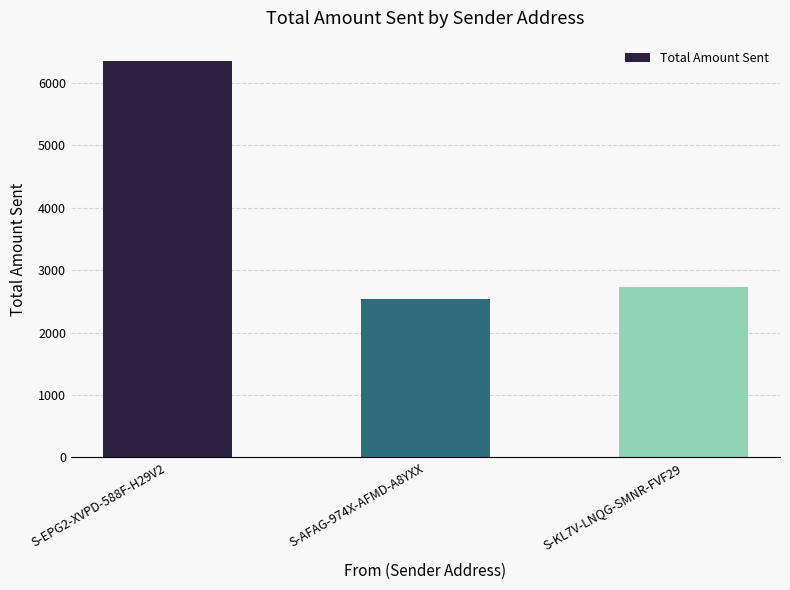

List the labels in order of value, smallest first.

S-AFAG-974X-AFMD-A8YXX, S-KL7V-LNQG-SMNR-FVF29, S-EPG2-XVPD-588F-H29V2